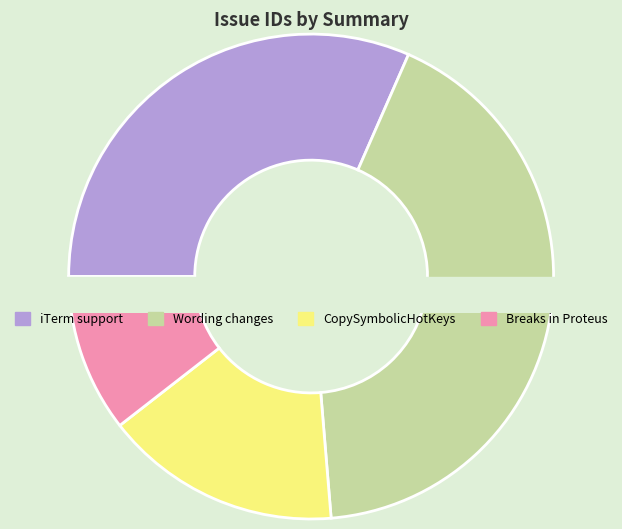

What is the smallest slice in the pie chart?

Breaks in Proteus